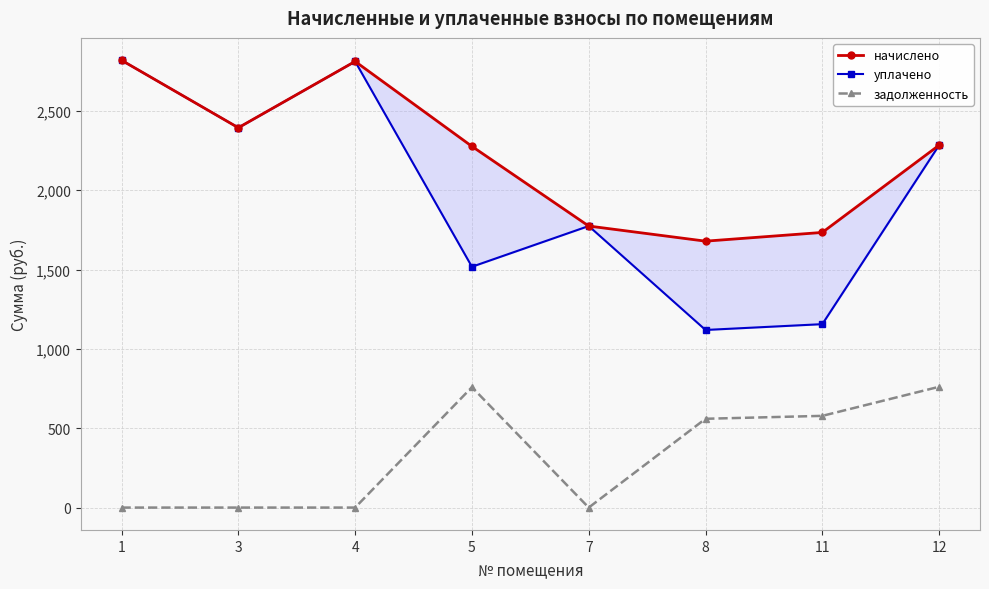

True or false: задолженность has a value of 0.0 at 7.

True